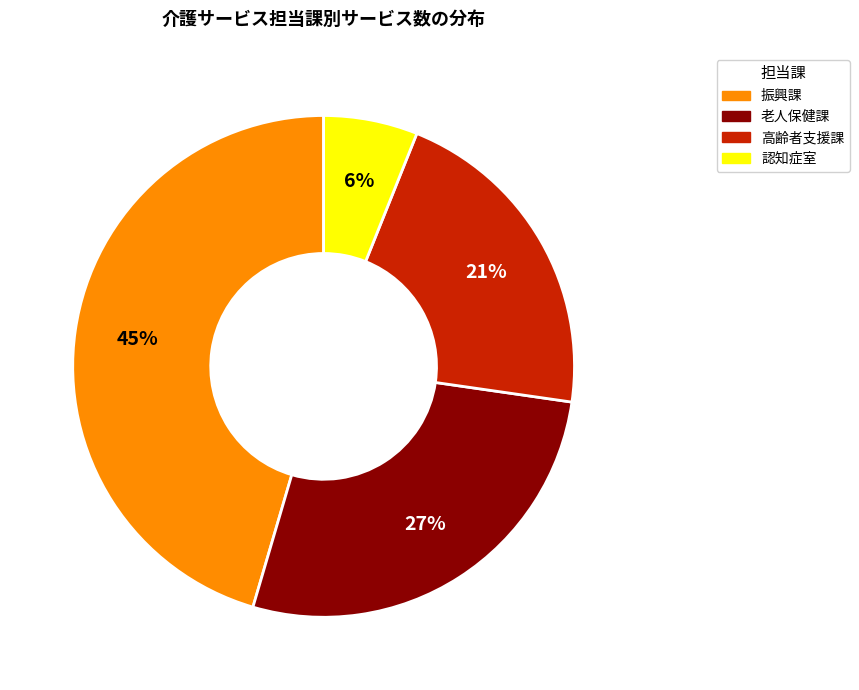

Which slice is the largest?

振興課